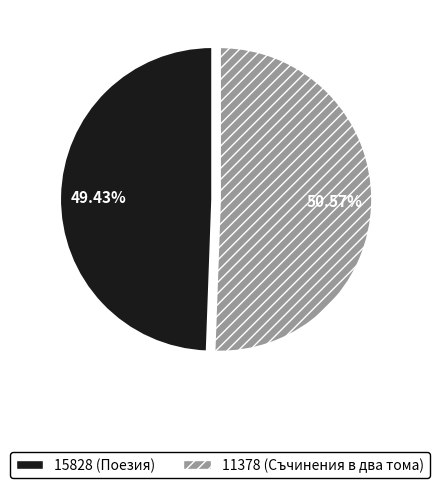

Count the number of slices in the pie.

2